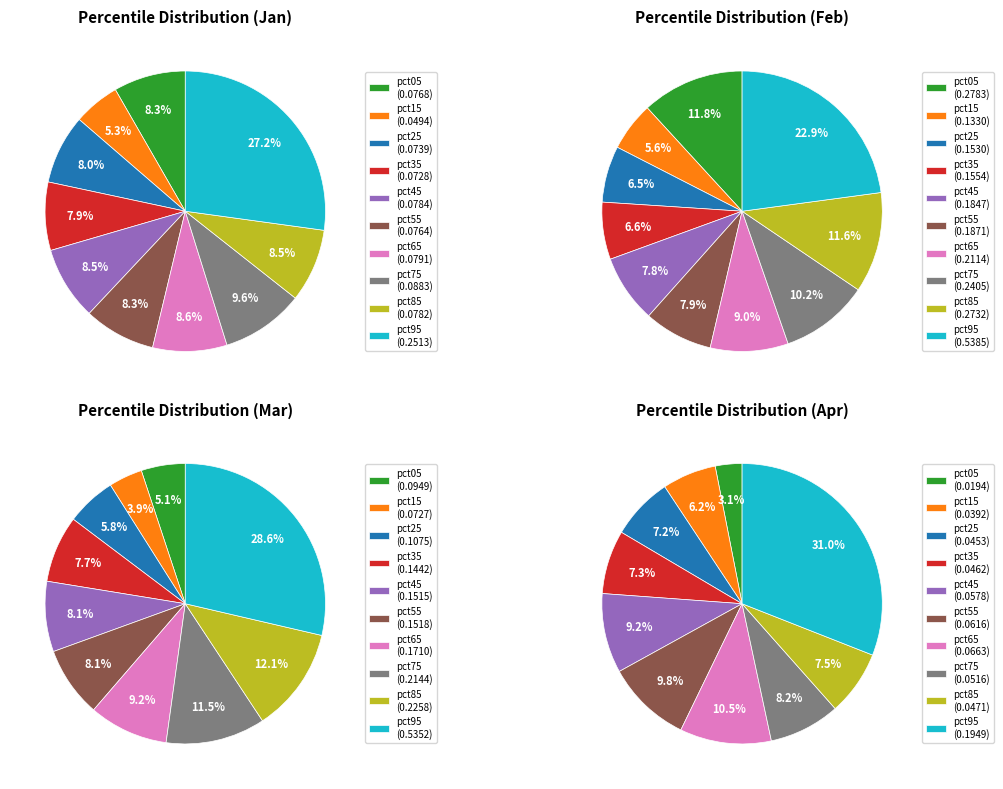

To the nearest percent, what is the difference between the largest and smallest slice percentages?

22%